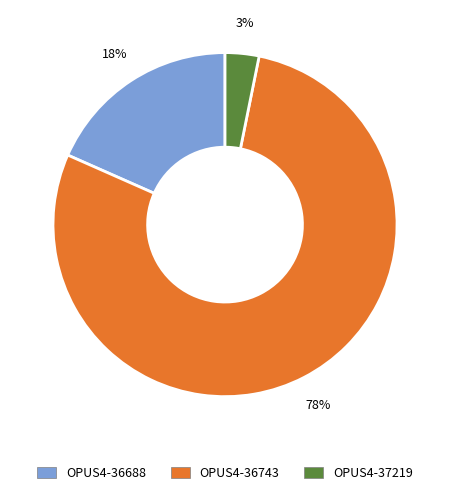

To the nearest percent, what percentage of the pie is OPUS4-36688?

18%